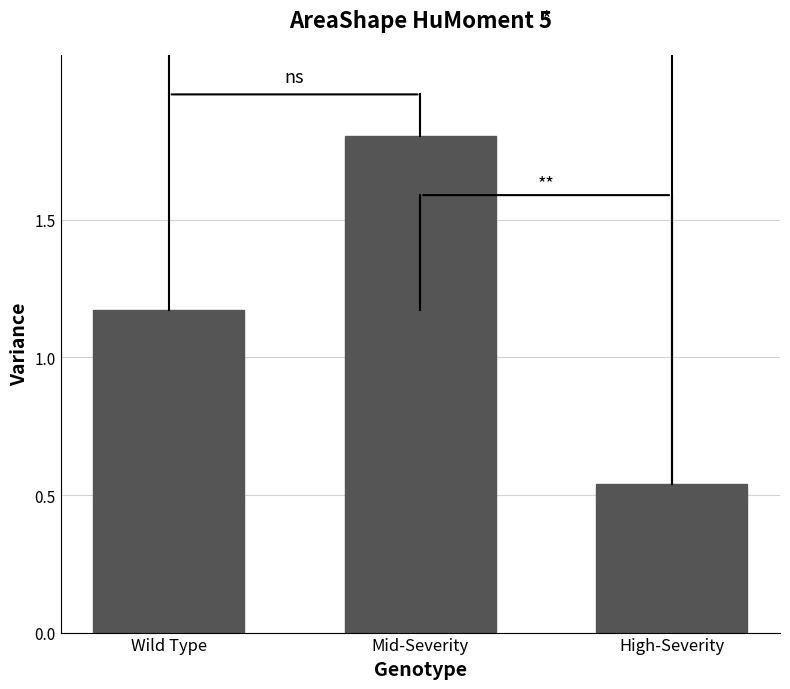

What position from the right is Mid-Severity?

2